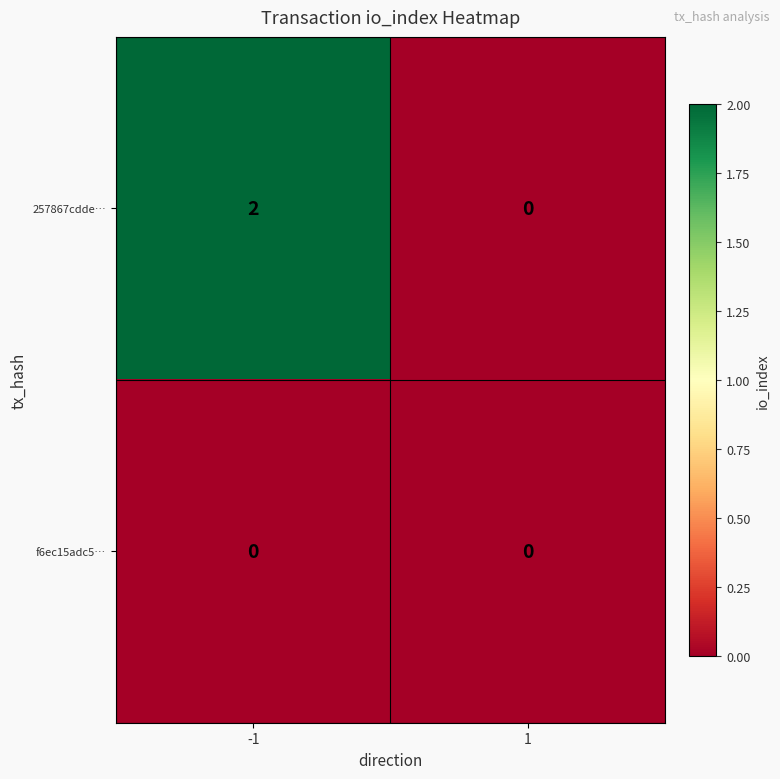

Reading left to right, what are all the values shown in this chart?

257867cdde…: 2	0
f6ec15adc5…: 0	0